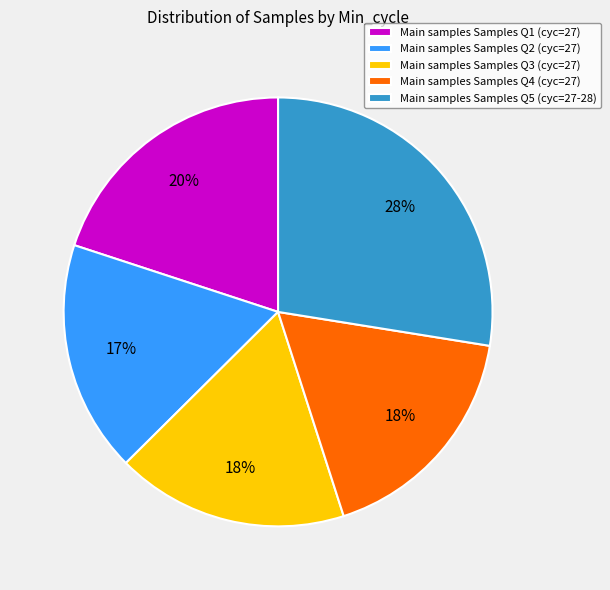

To the nearest percent, what is the average slice percentage?

20%